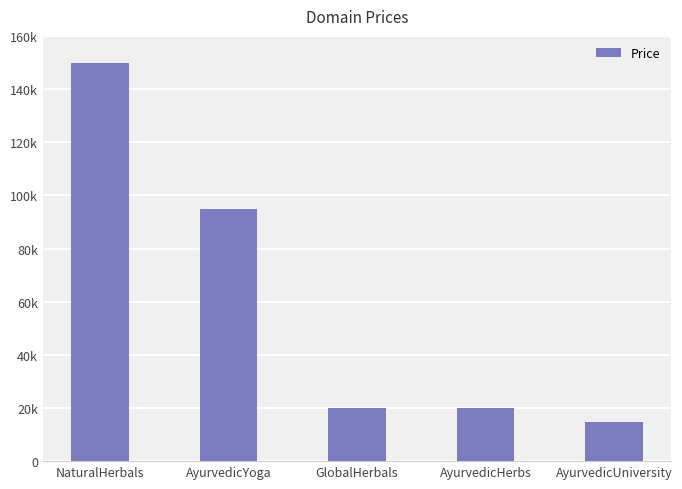

List the labels in order of value, largest first.

NaturalHerbals, AyurvedicYoga, GlobalHerbals, AyurvedicHerbs, AyurvedicUniversity